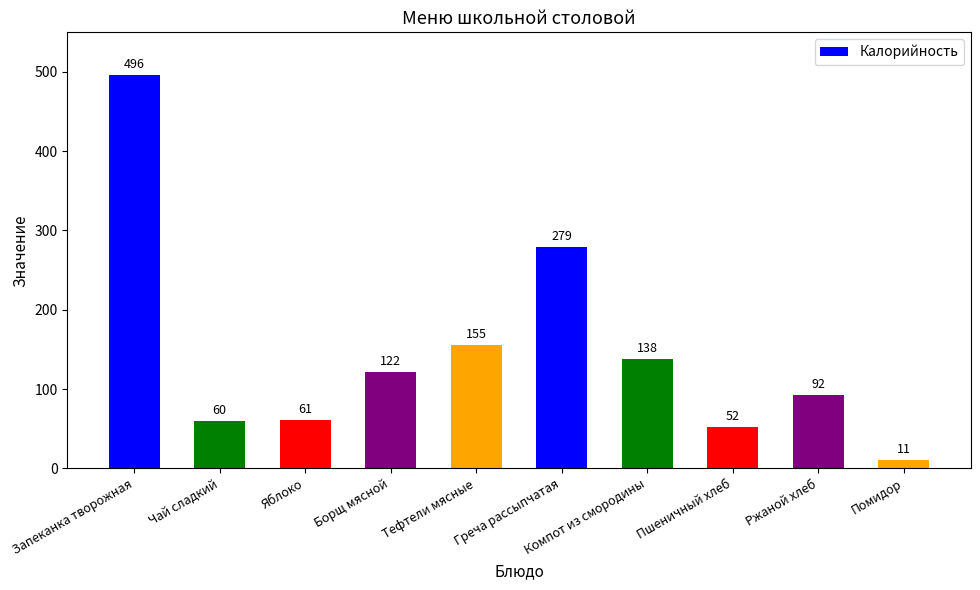

Are the bars horizontal?

No